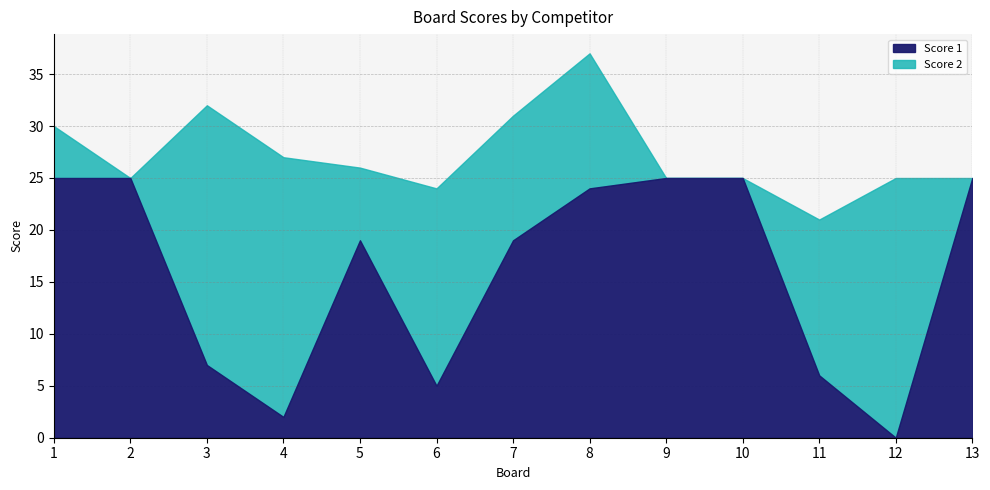

Which label corresponds to the smallest value in the chart?

12